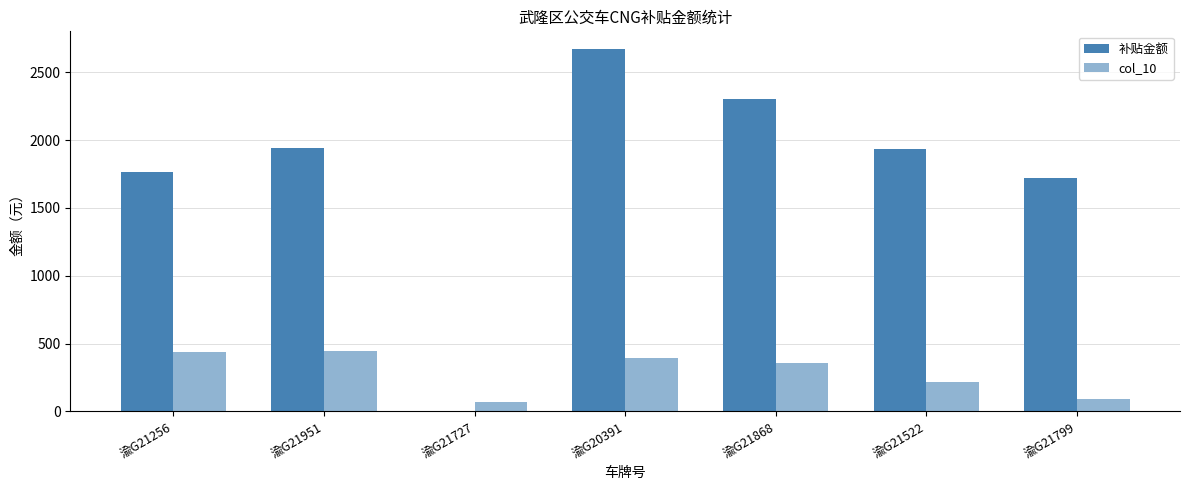

How many values in the col_10 series exceed 360?

4